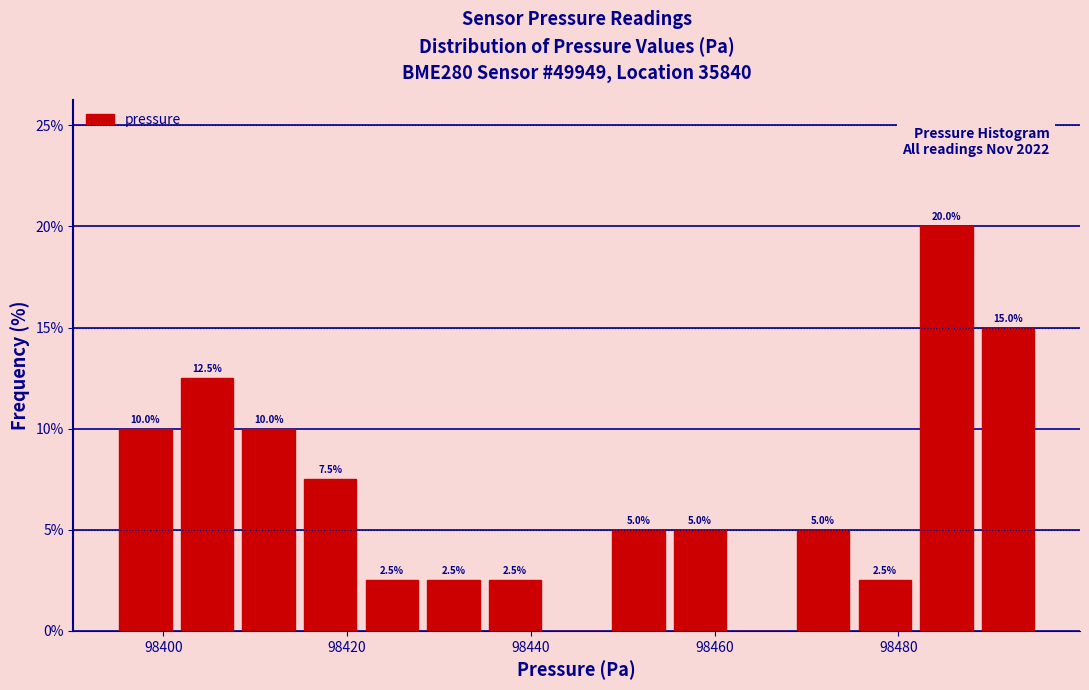

Read against the x-axis, roughly where is the centre of the tallest bar?

98486